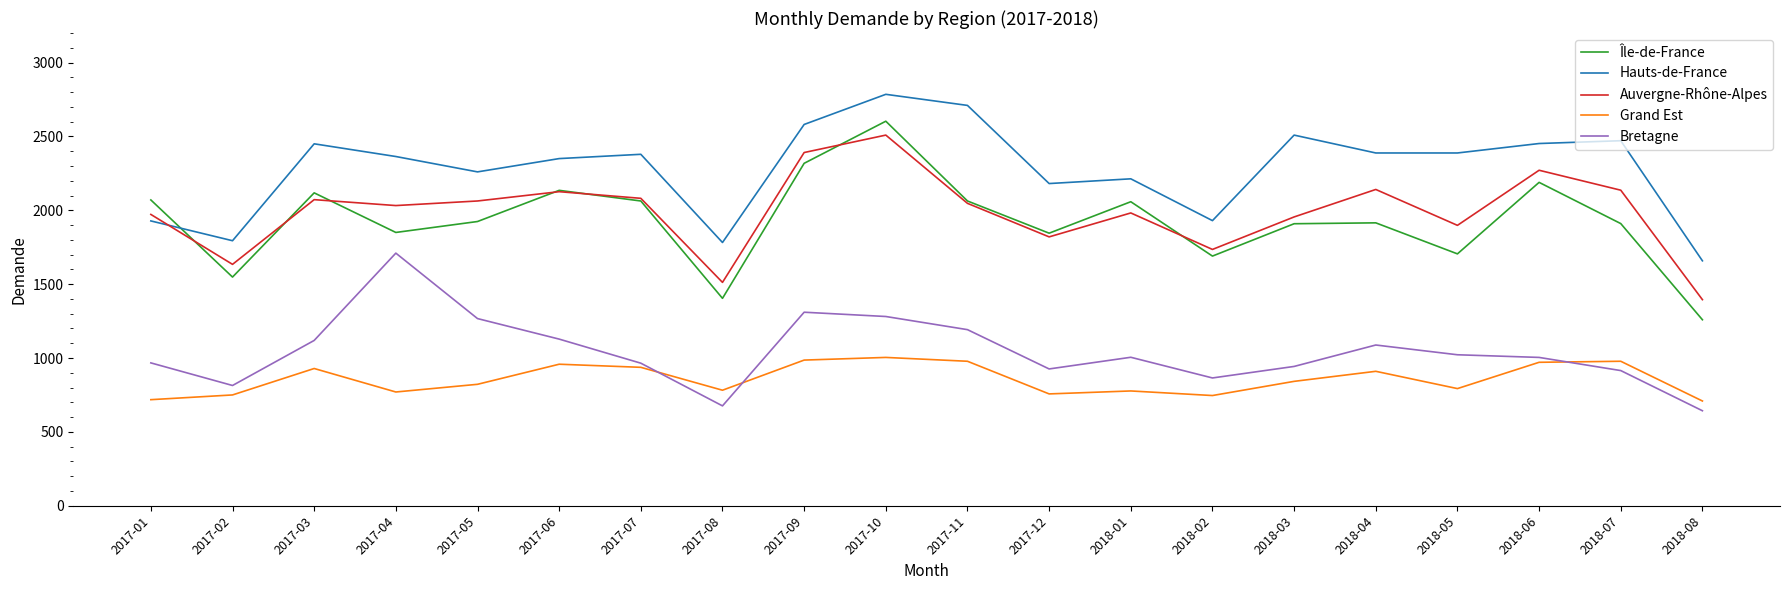

Between 2017-04 and 2017-07, which series saw the biggest shift?

Bretagne